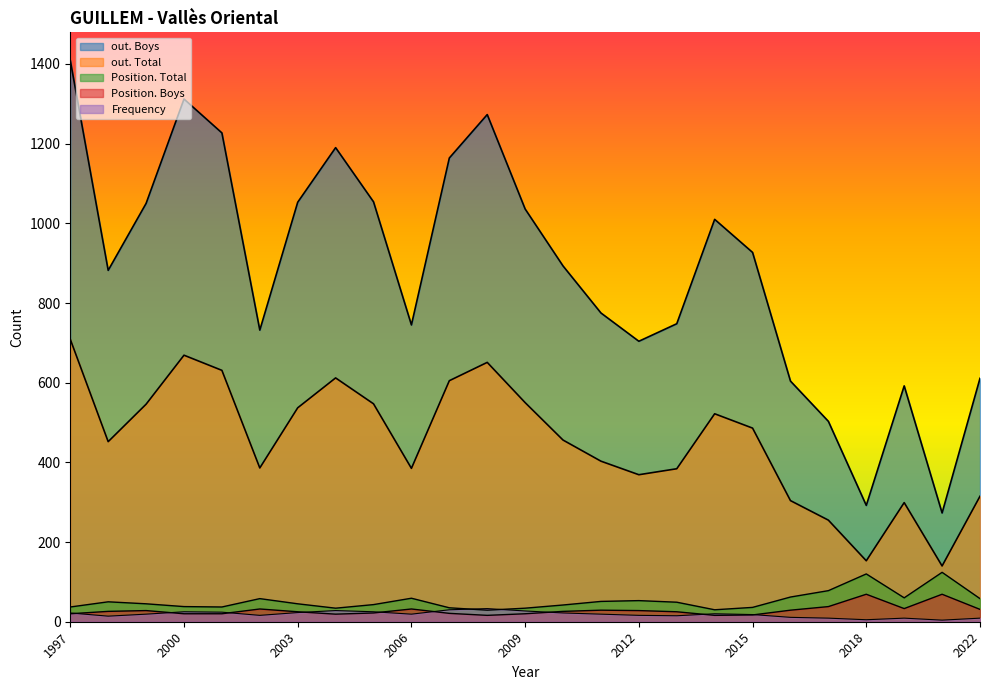

What is the highest value of the out. Boys series?

1409